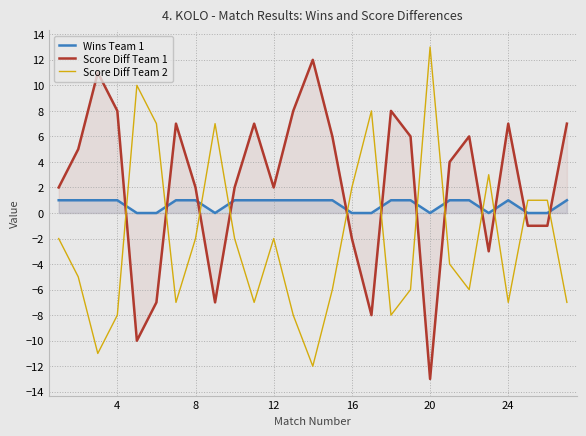

Which series has the largest total across all categories?

Score Diff Team 1